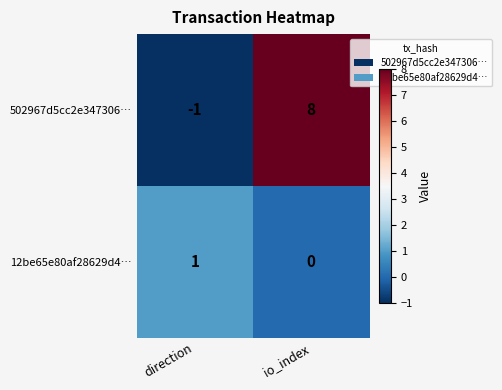

Reading left to right, list all the values displayed in this chart.

502967d5cc2e347306…: direction=-1	io_index=8
12be65e80af28629d4…: direction=1	io_index=0